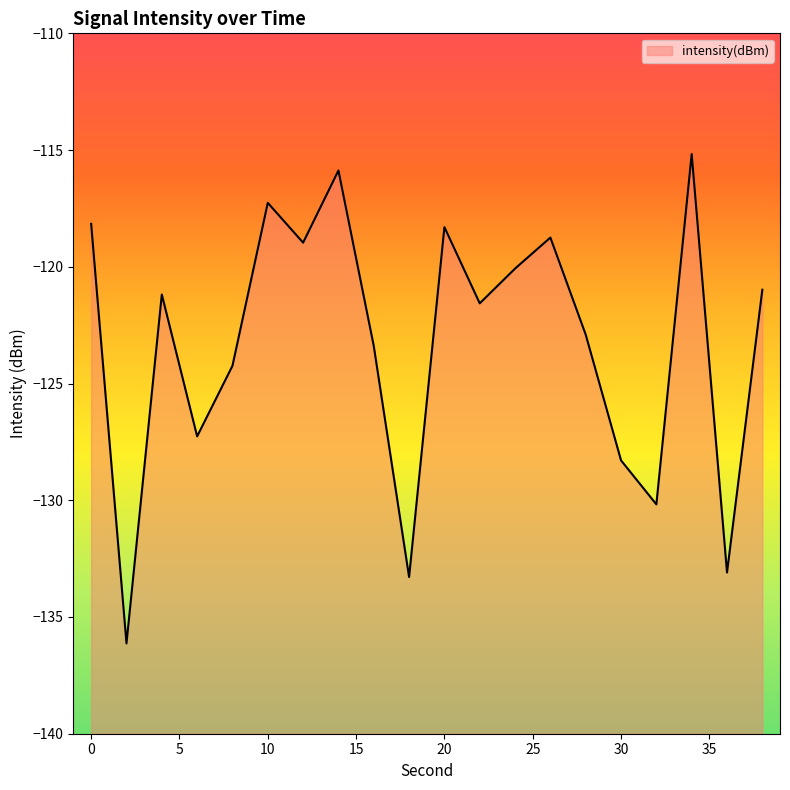

List the labels in order of value, smallest first.

2, 18, 36, 32, 30, 6, 8, 16, 28, 22, 4, 38, 24, 12, 26, 20, 0, 10, 14, 34